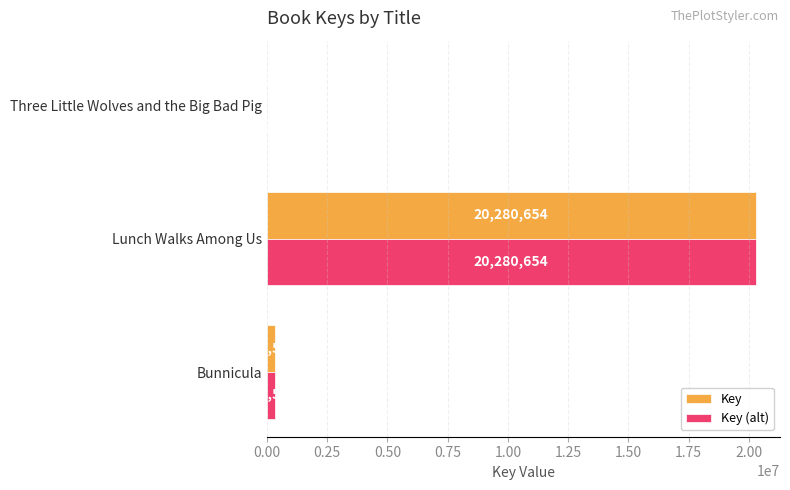

What is the total value across all series at Three Little Wolves and the Big Bad Pig?

13796